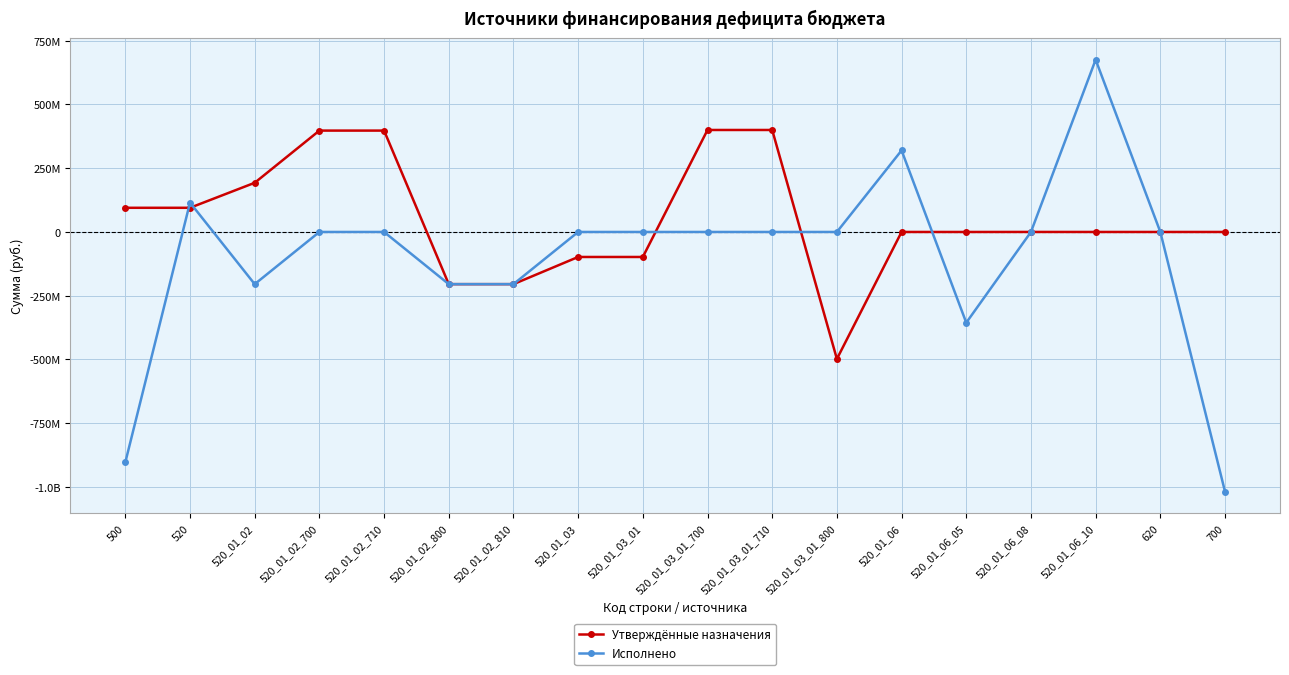

What are all the series names shown in the legend?

Утверждённые назначения, Исполнено